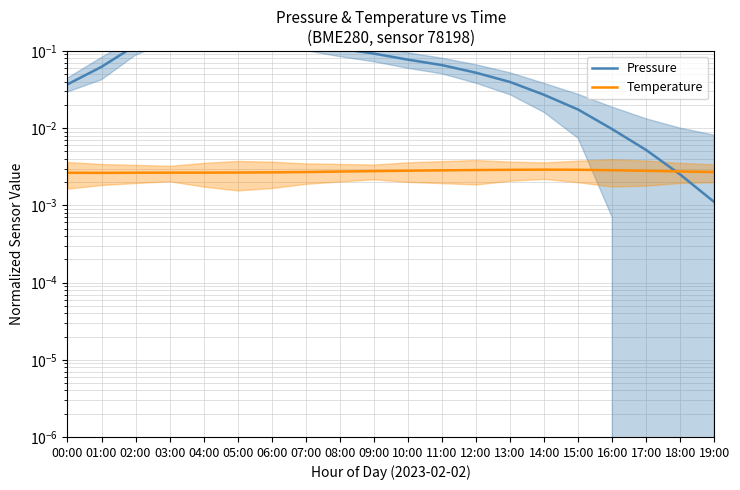

Rank the series by their average value, from lowest to highest.

Temperature, Pressure